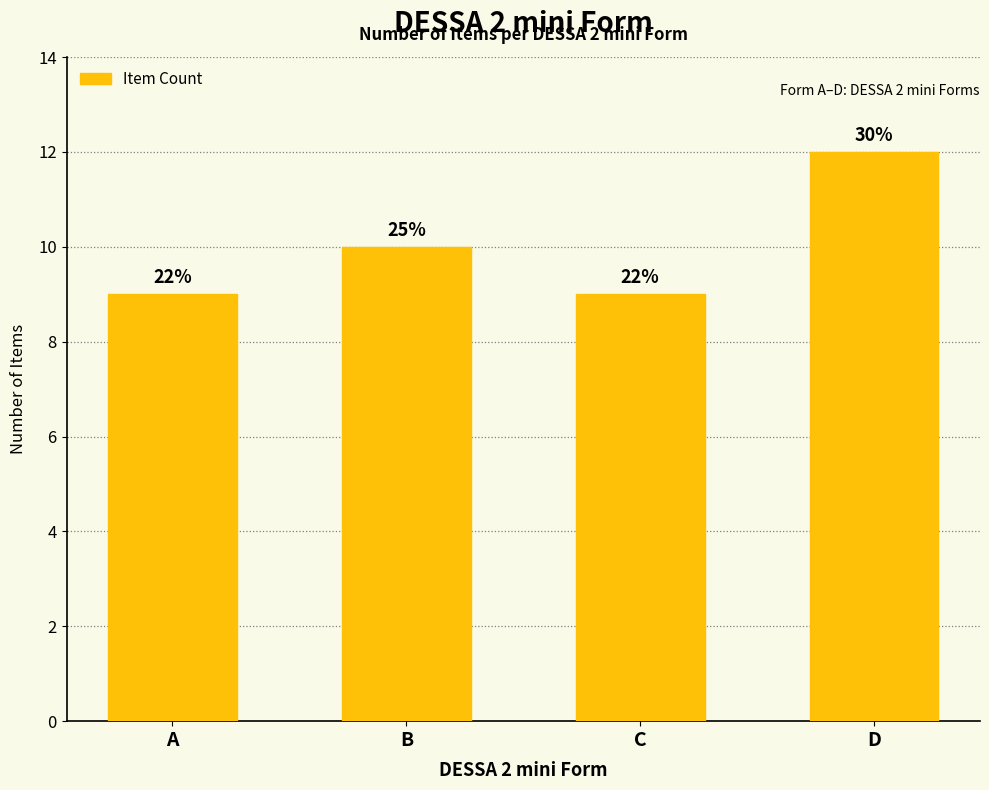

How many bars are there in total?

4